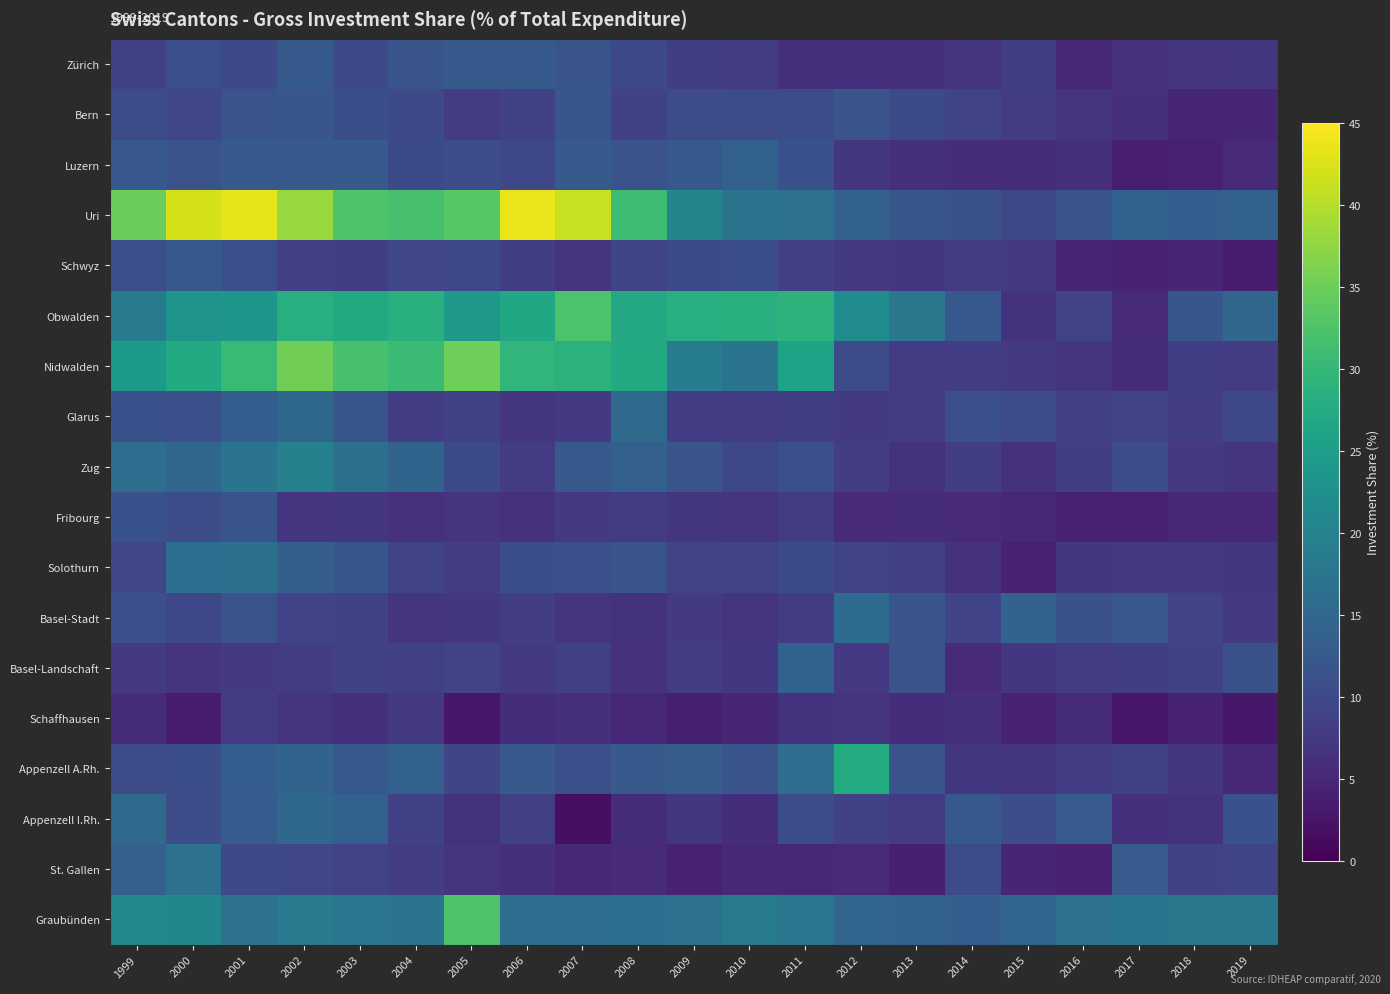

Which series has the largest total across all categories?

Uri